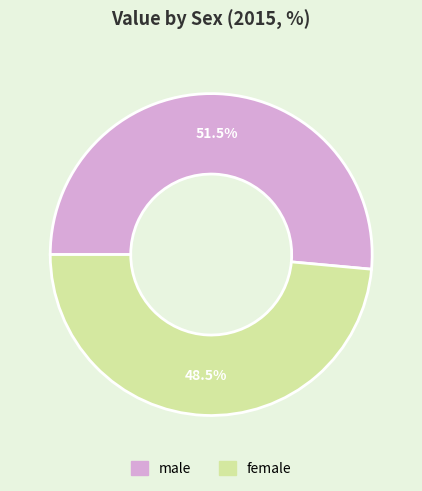

To the nearest percent, what is the difference between the largest and smallest slice percentages?

3%